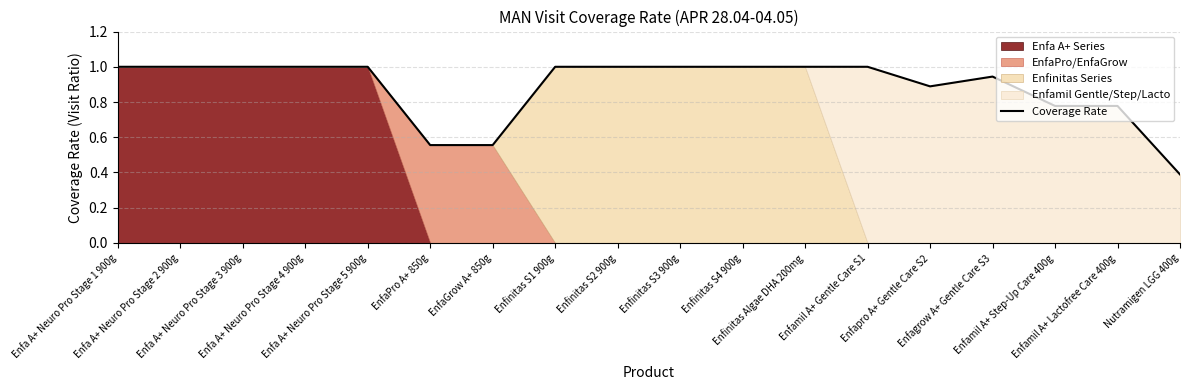

Is it true that the value at Nutramigen LGG 400g is 0.6?

False